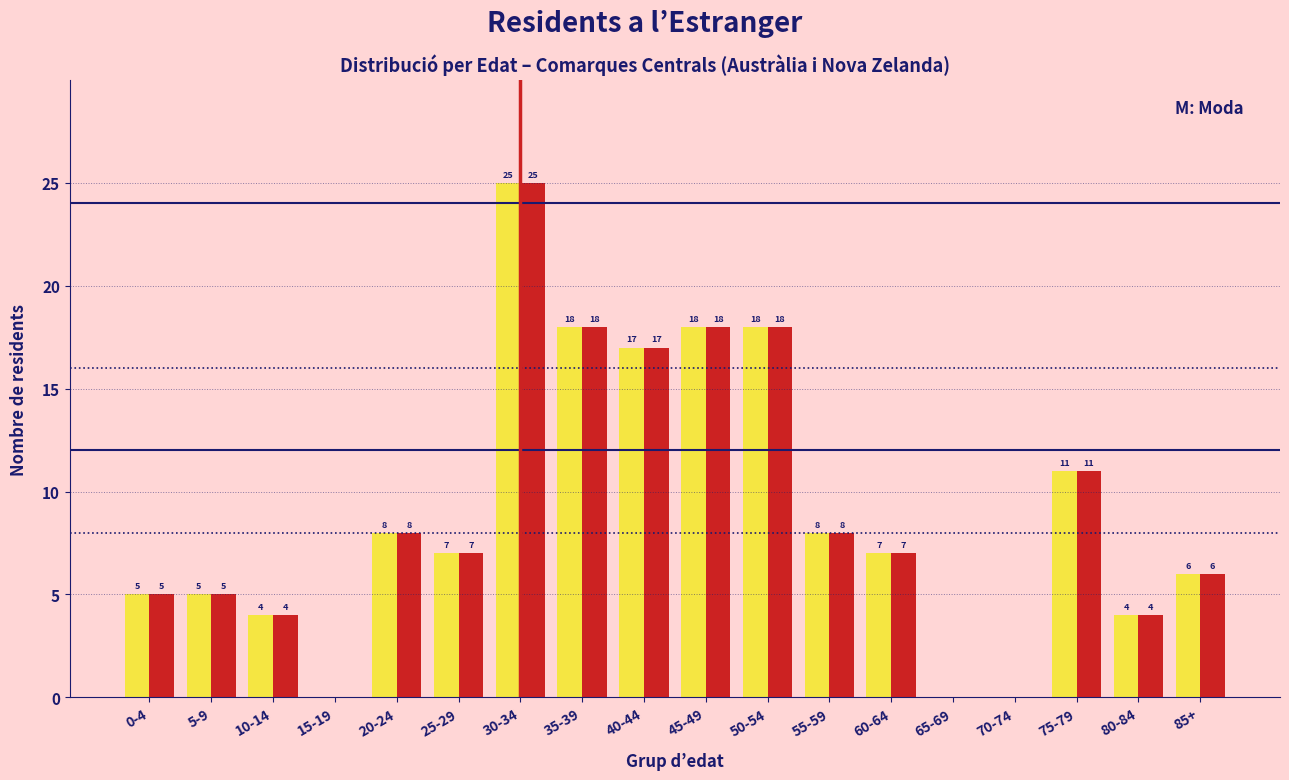

What is the total value across all series at 20-24?

16